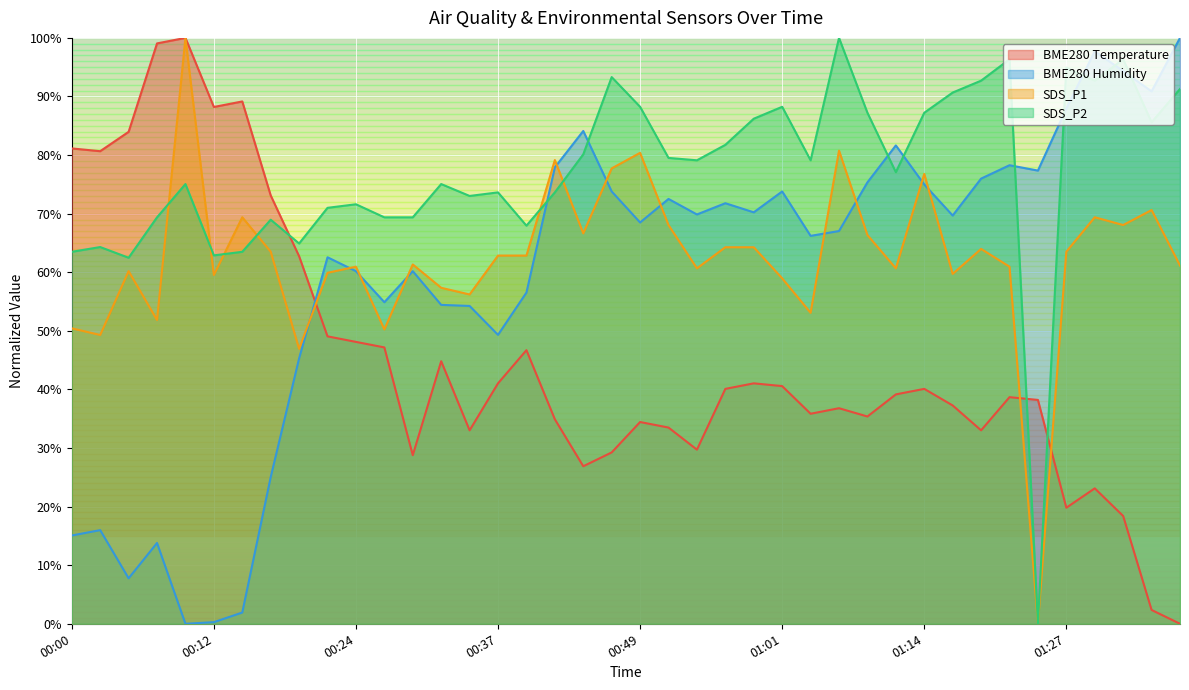

How many lines are shown in the chart?

4